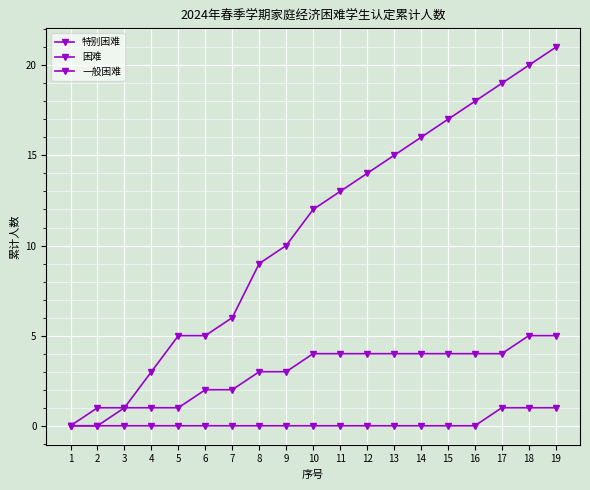

How many lines are shown in the chart?

3